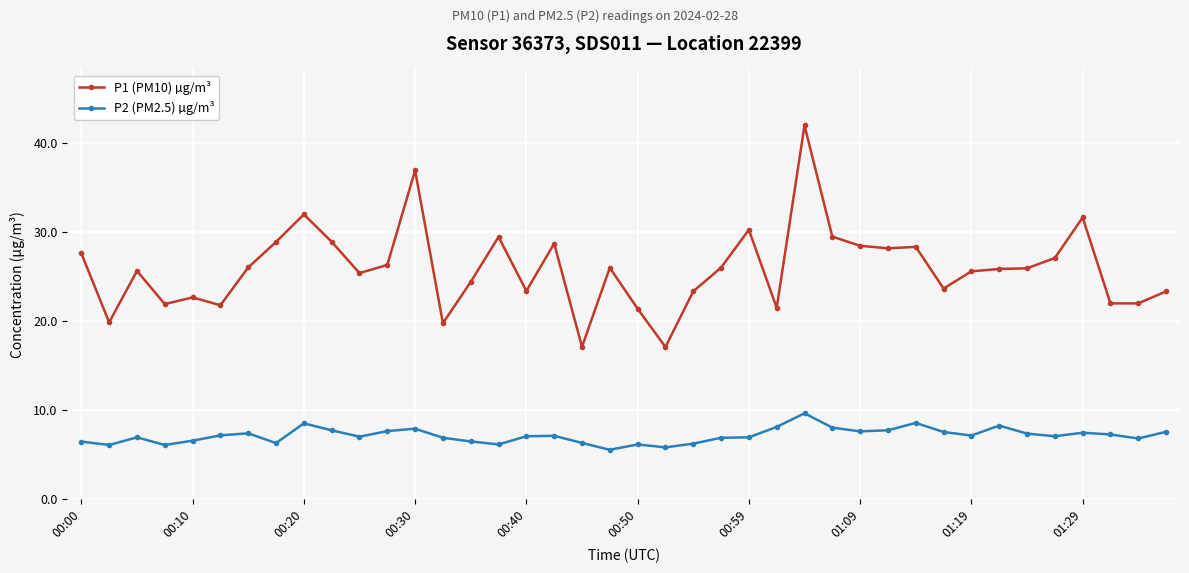

True or false: P2 (PM2.5) µg/m³ and P1 (PM10) µg/m³ cross at least once.

False